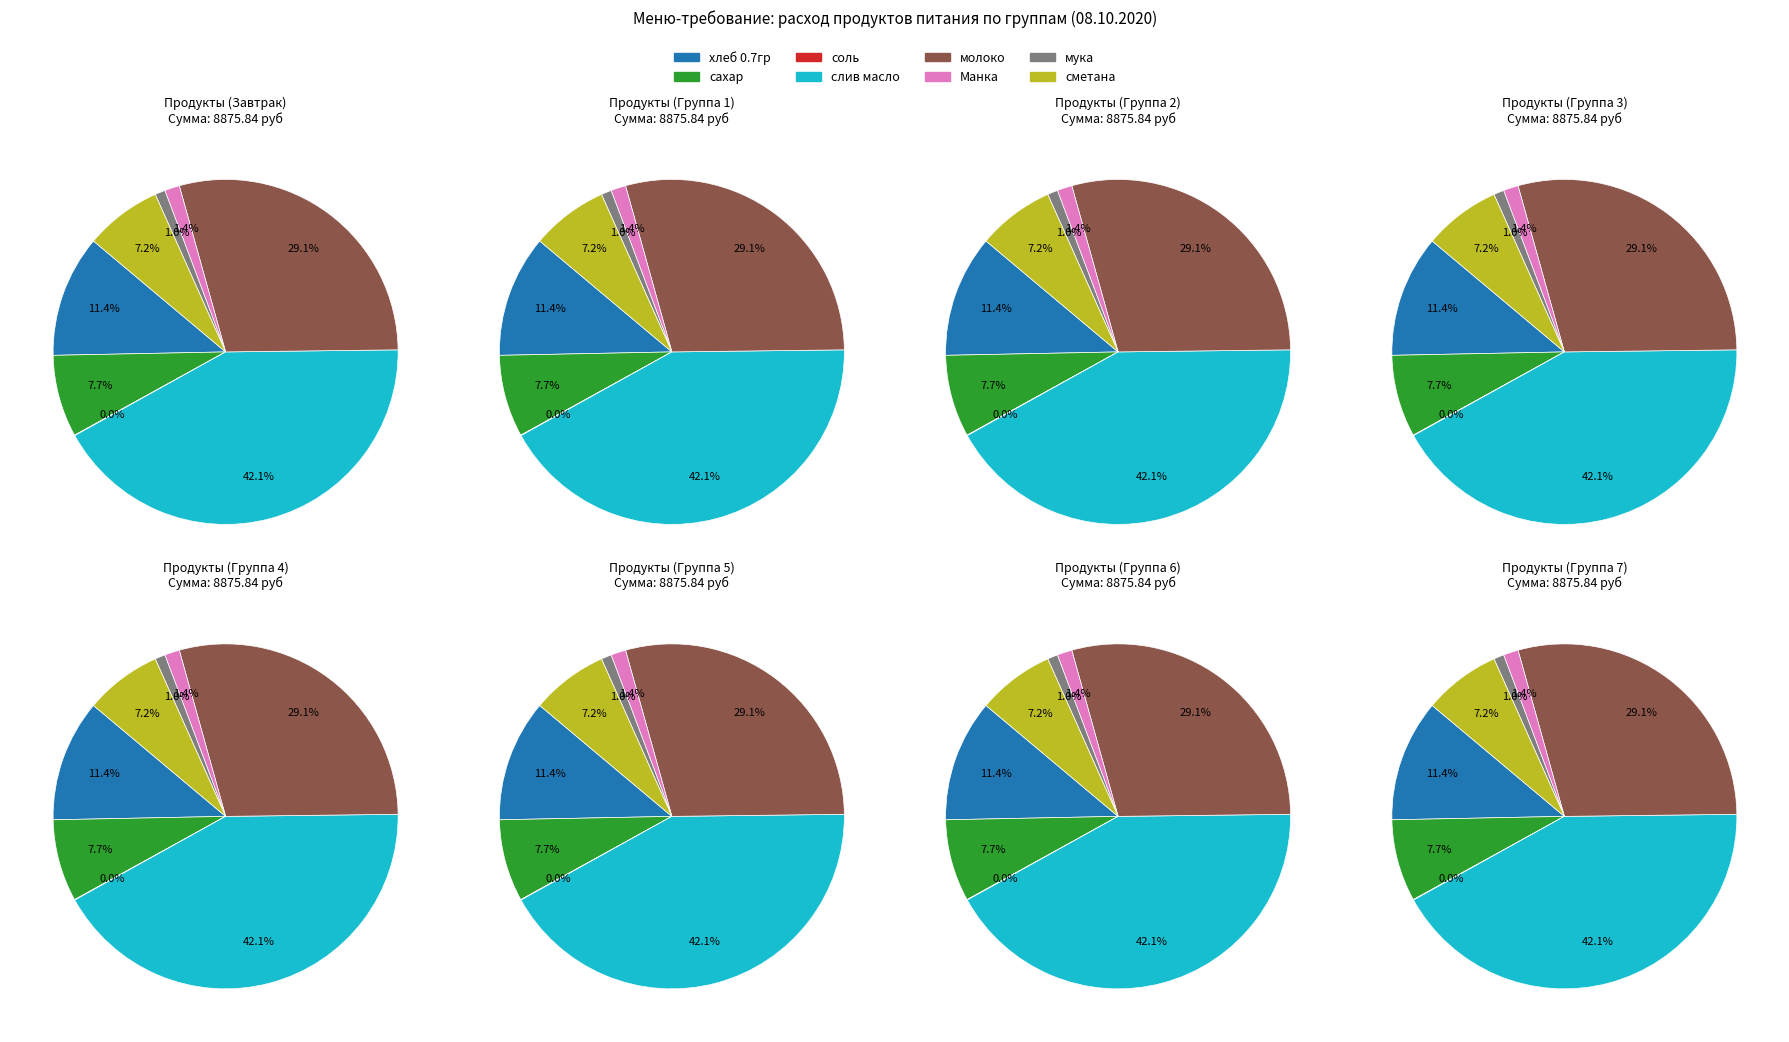

What is the ratio of the value at хлеб 0.7гр to the value at Манка?

8.2